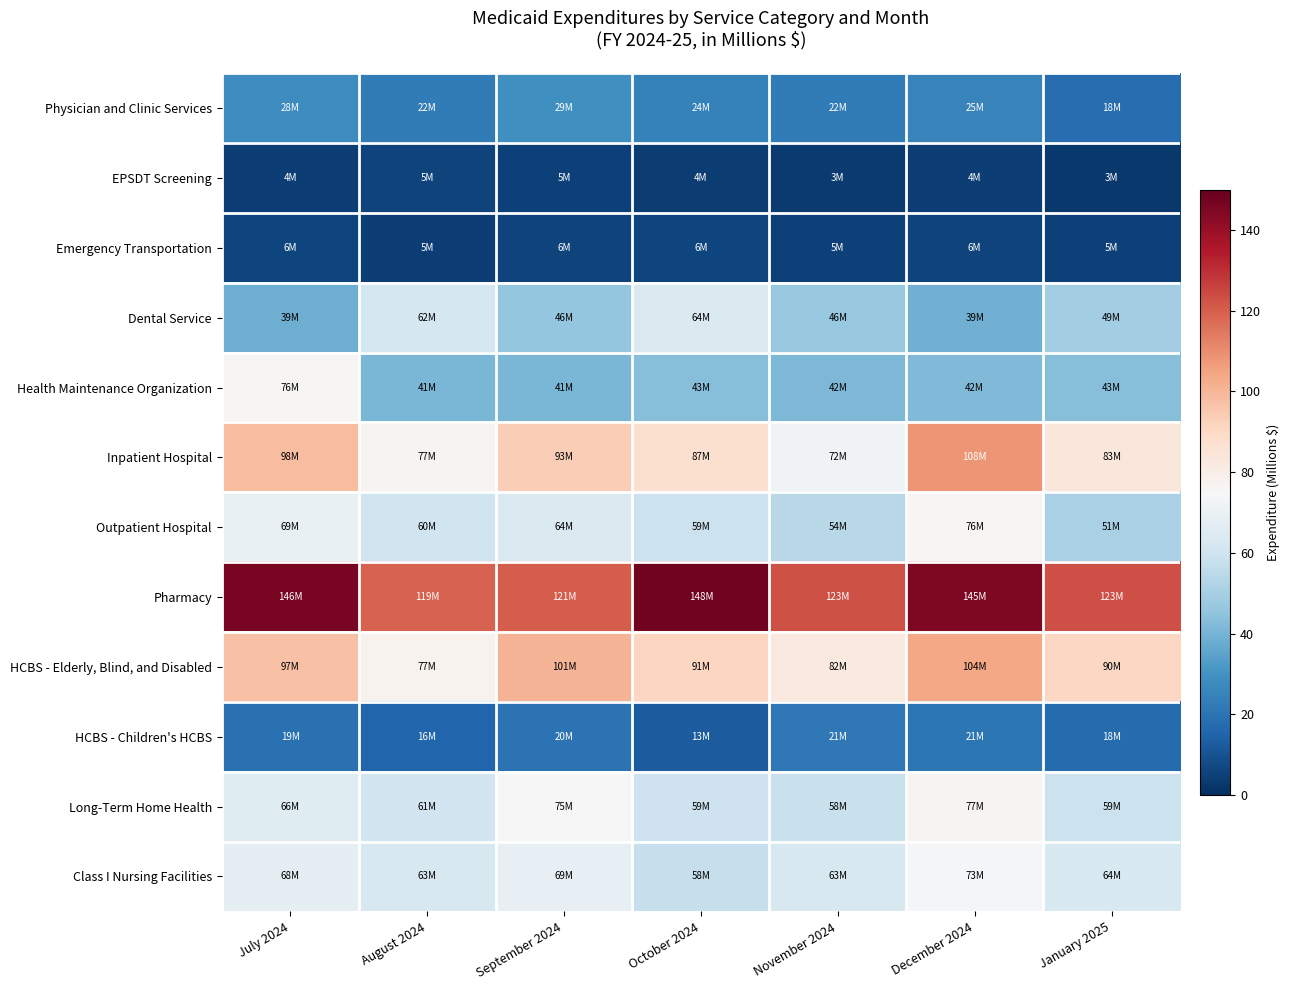

At which category is the sum across all series the highest?

December 2024